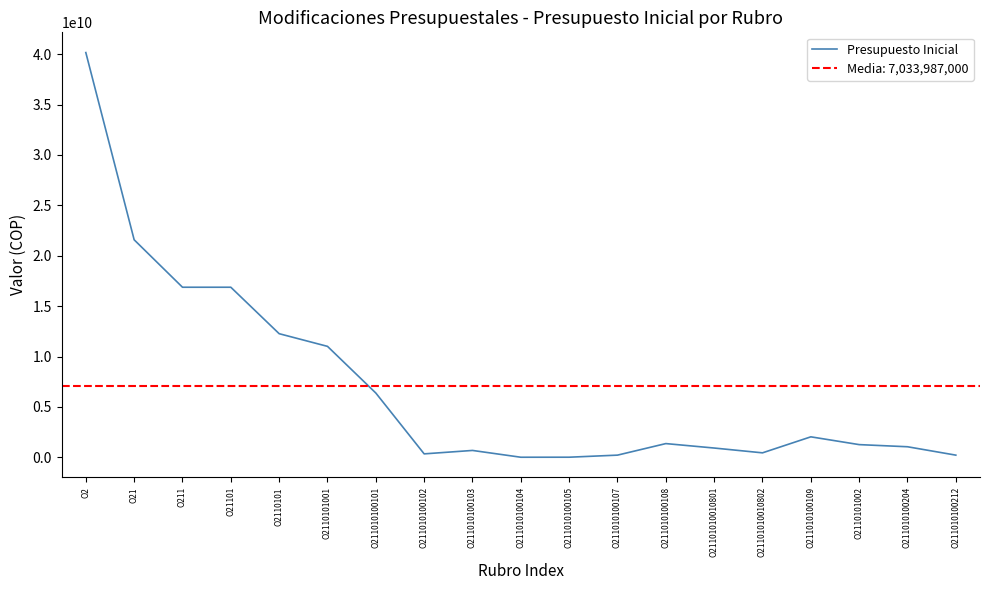

True or false: the data shows 16874510000 at O21101.

True